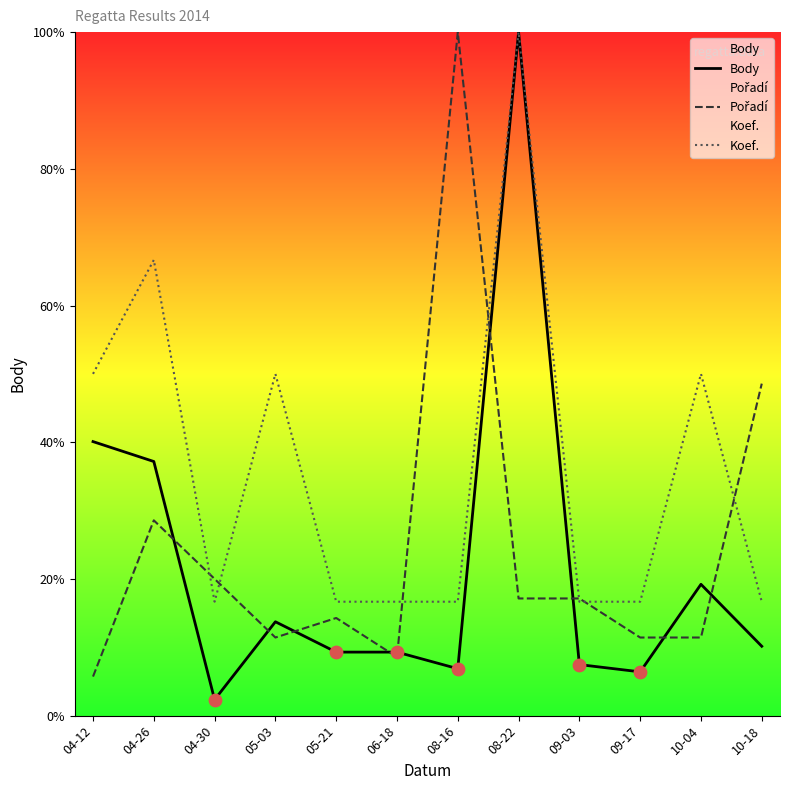

Which series has the widest spread of Y values?

Body